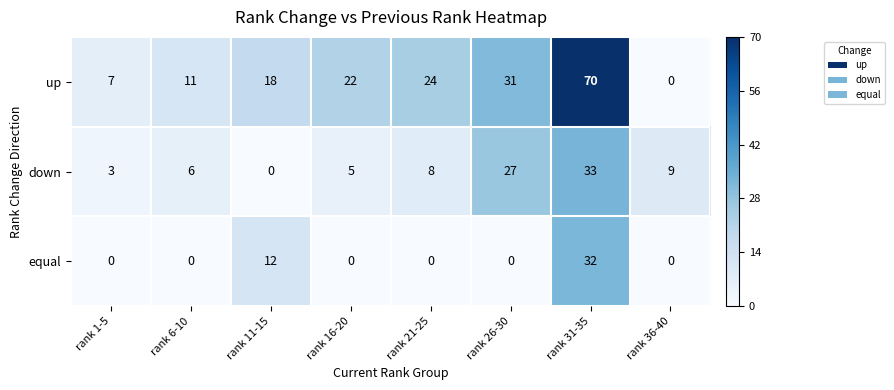

At which category does the chart reach its peak across all series?

rank 31-35